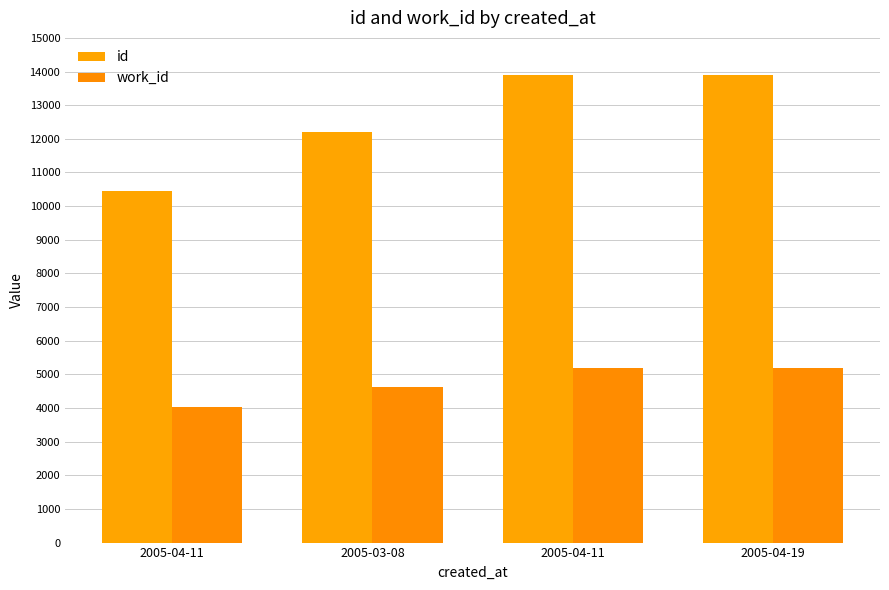

Are the bars horizontal?

No